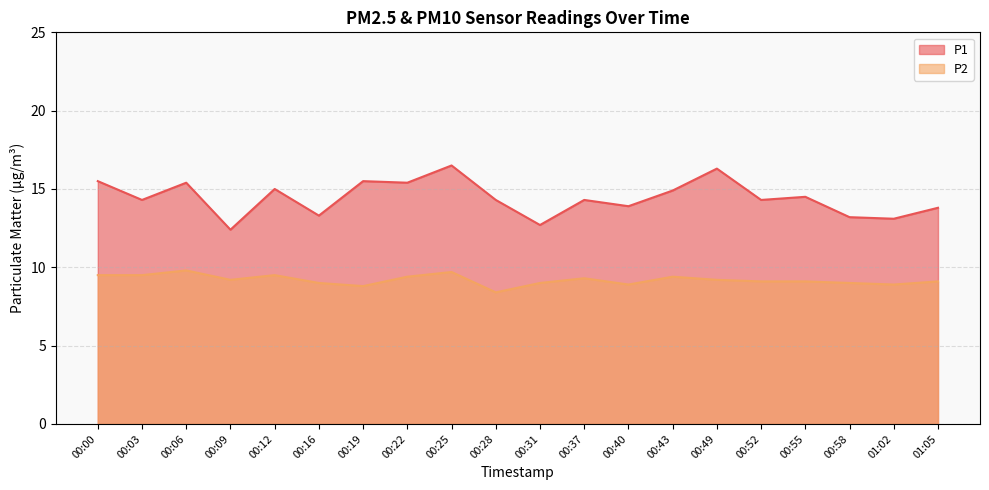

At which label does P2 first exceed 9?

00:00